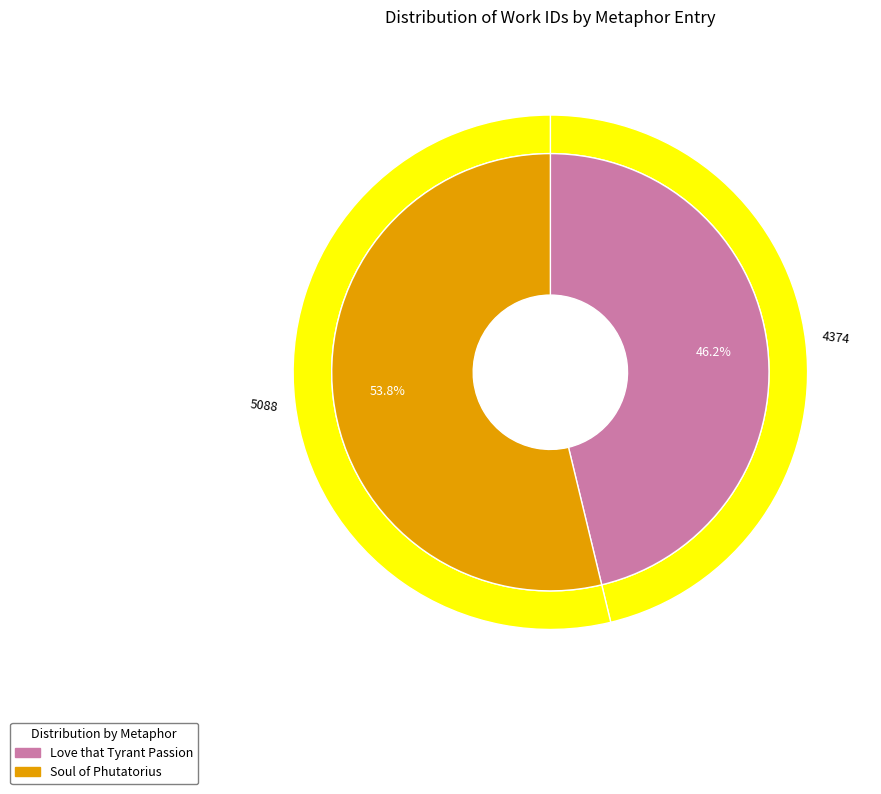

Which category accounts for the majority?

Soul of Phutatorius